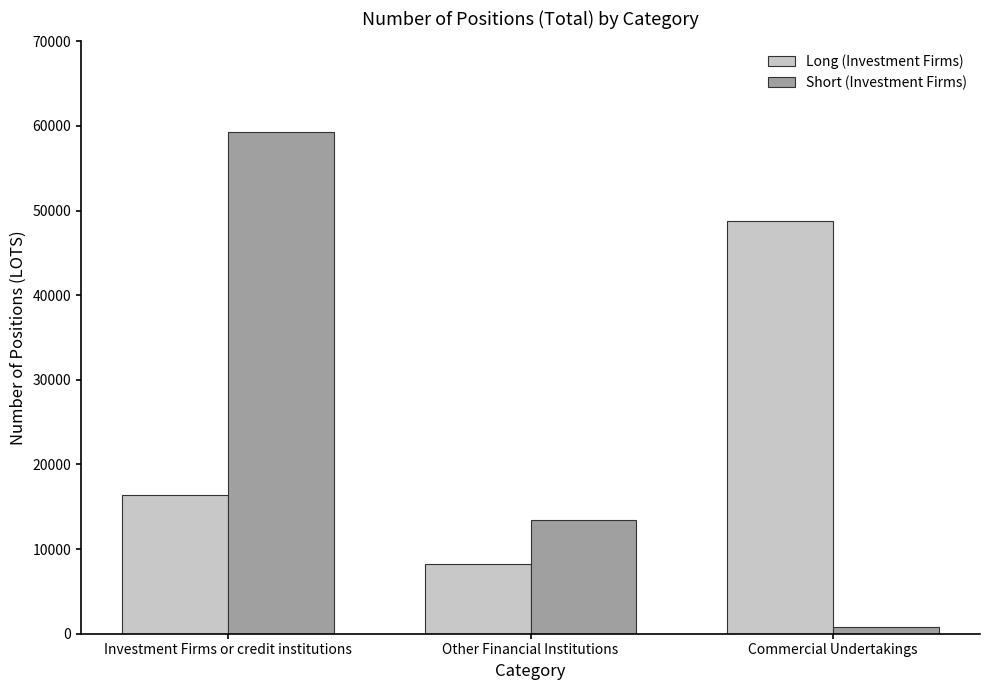

At which category is the sum across all series the highest?

Investment Firms or credit institutions